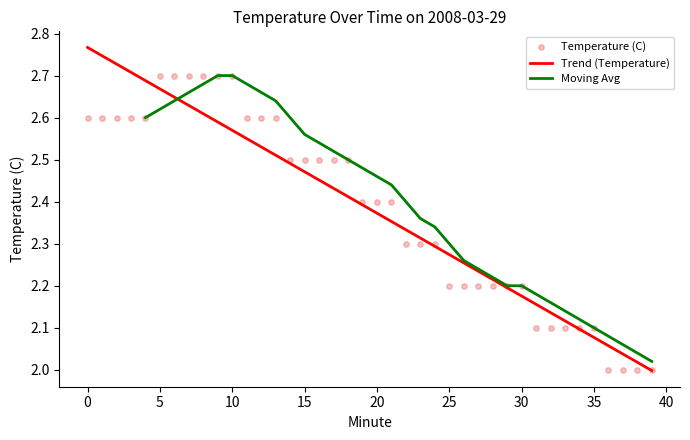

What is the change in value from 5 to 30?

-0.5